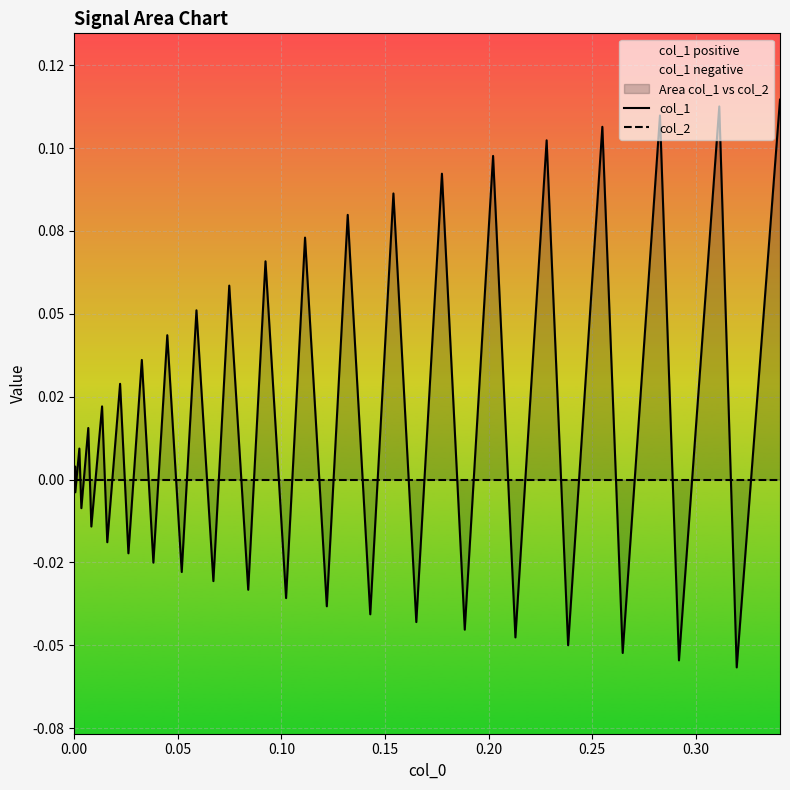

What is the value of the col_1 point at the 35th from the left?

-0.1